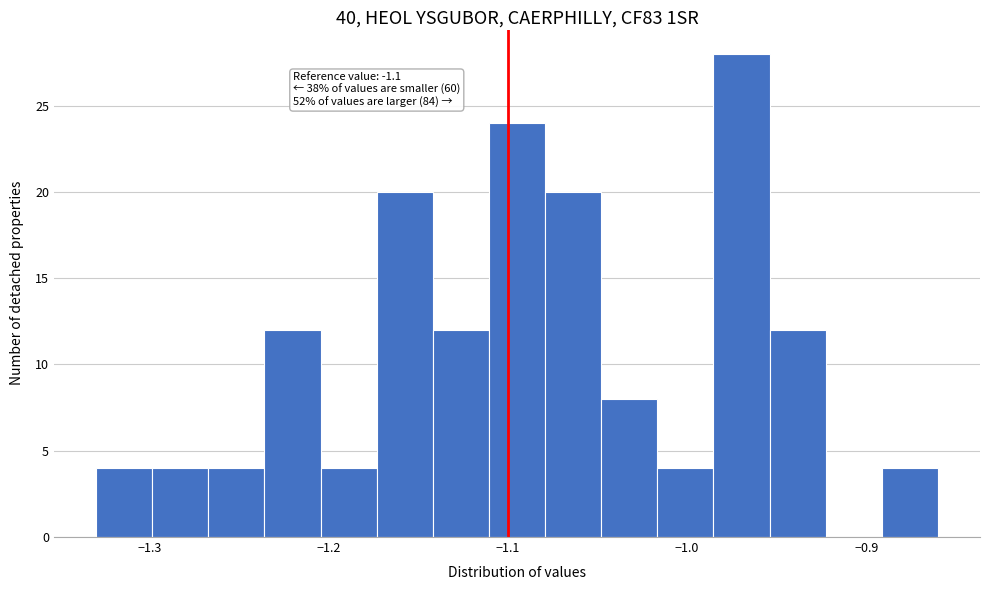

Around what value on the x-axis is the tallest bar? Give the approximate position of its centre, as read against the axis.

-0.97